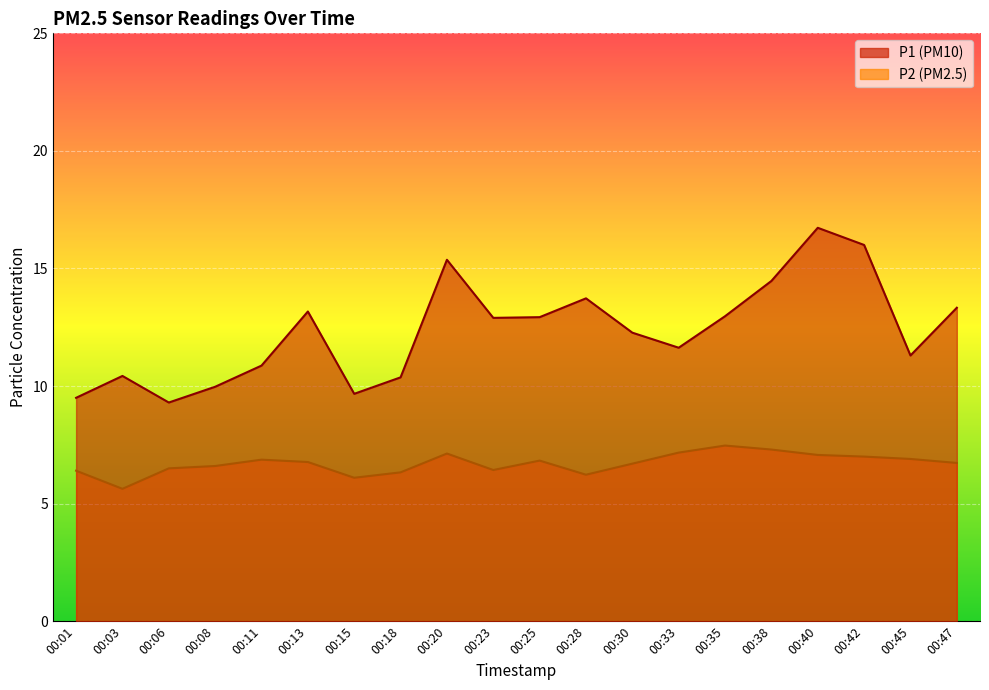

Between 00:47 and 00:20, which is larger?

00:20